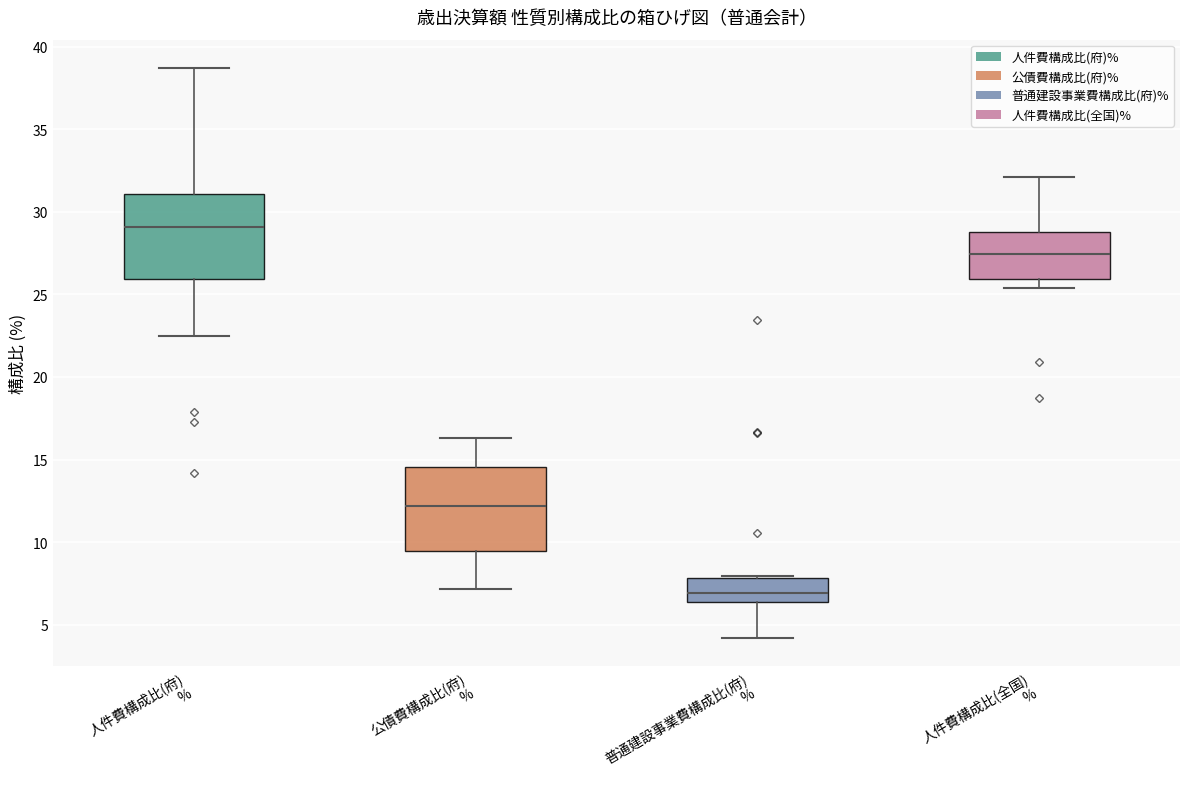

Reading left to right, read every box against the y-axis: the position of its median line, the range the box covers, and the ends of its whiskers. The values are not printed on the chart, so give them approximately, as read against the axis.

人件費構成比(府) %: median 29.0, box 26.0 to 31.0, whiskers 22.5 to 38.5
公債費構成比(府) %: median 12.0, box 9.5 to 14.5, whiskers 7.0 to 16.5
普通建設事業費構成比(府) %: median 7.0, box 6.5 to 8.0, whiskers 4.0 to 8.0
人件費構成比(全国) %: median 27.5, box 26.0 to 29.0, whiskers 25.5 to 32.0